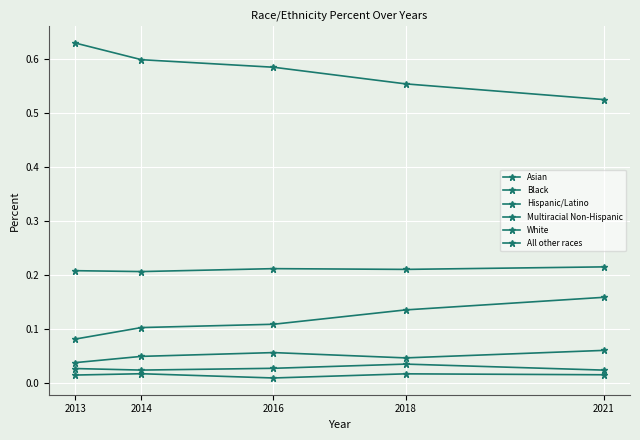

Is it true that White equals 0.5 at 2021?

True